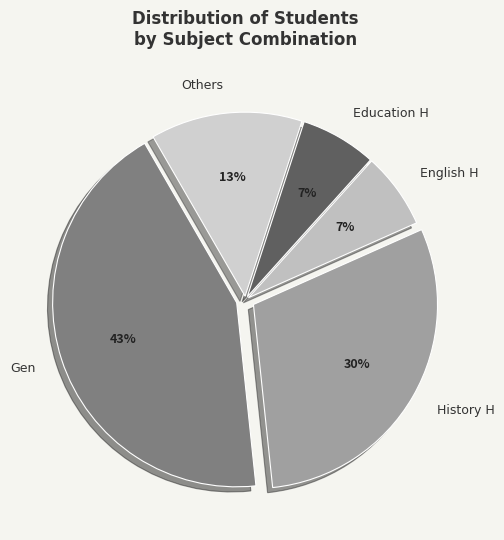

Count the number of slices in the pie.

5